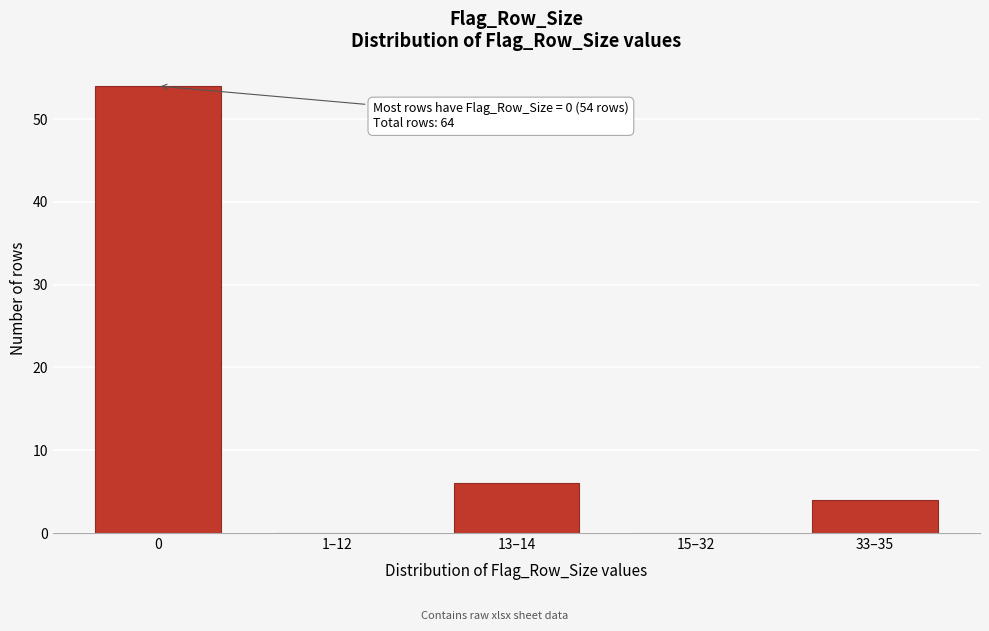

Reading left to right, what are all the values shown in this chart?

0=54	1–12=0	13–14=6	15–32=0	33–35=4